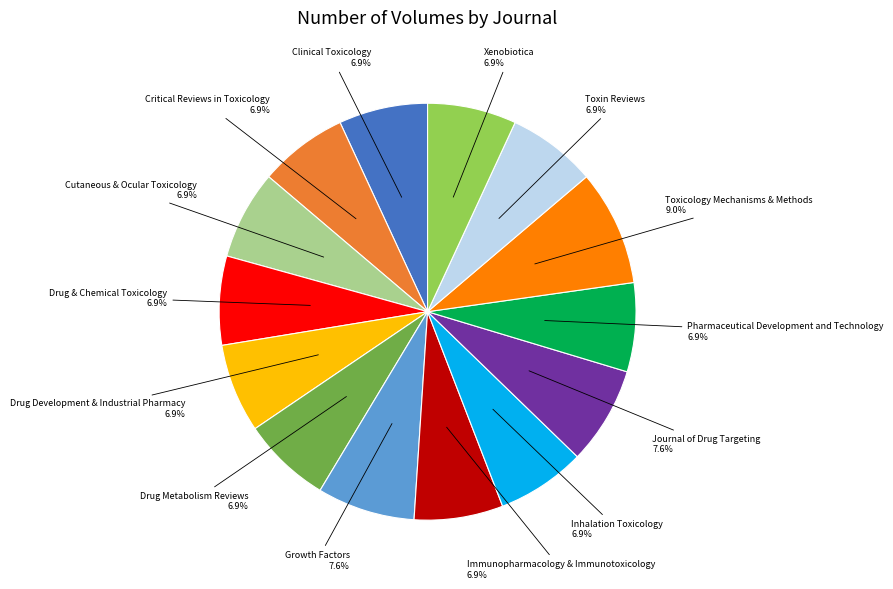

Is there a majority slice in this chart?

No